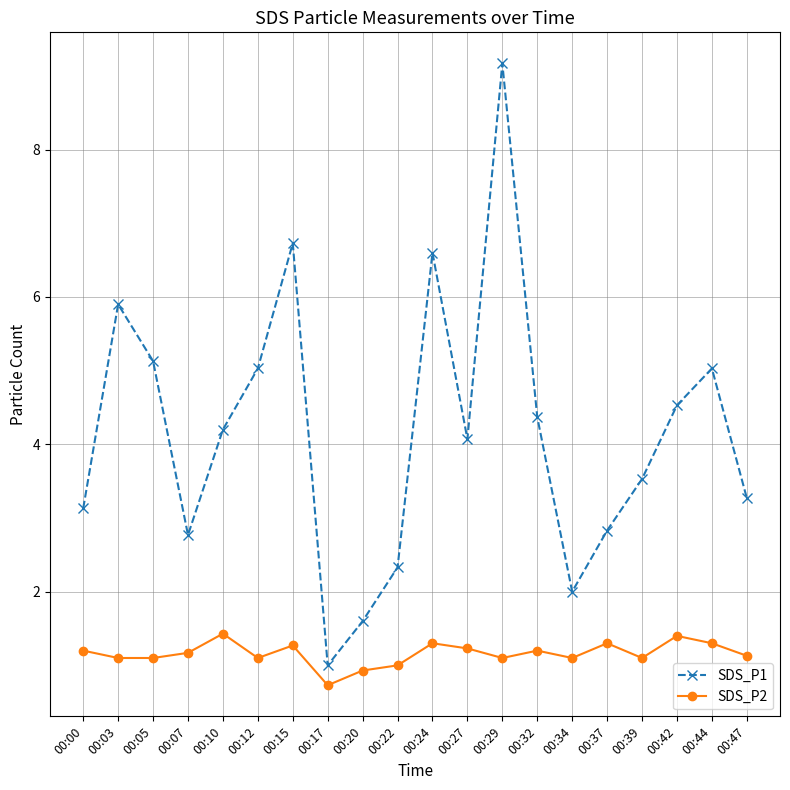

What value does the SDS_P1 series have at 00:37?

2.8